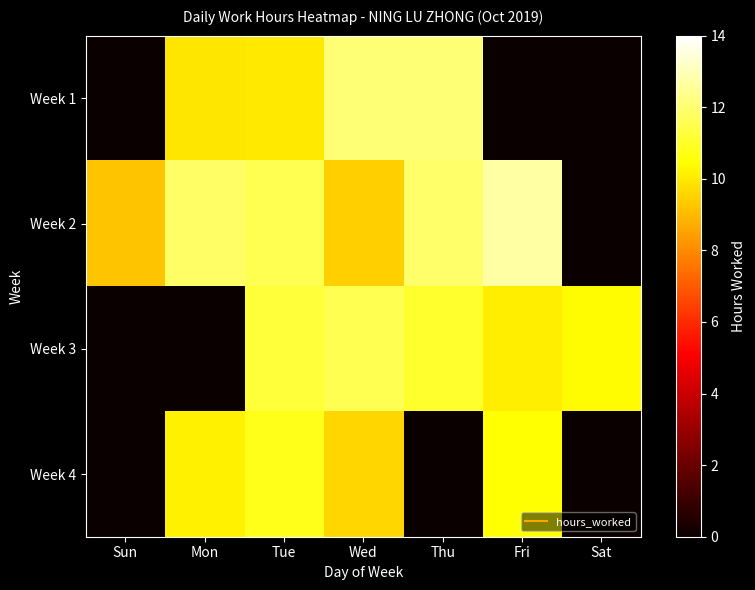

Reading left to right, what are all the values shown in this chart?

Week 1: Sun=0.0	Mon=9.9	Tue=10.0	Wed=12.1	Thu=12.1	Fri=0.0	Sat=0.0
Week 2: Sun=9.2	Mon=11.9	Tue=11.5	Wed=9.4	Thu=11.9	Fri=12.7	Sat=0.0
Week 3: Sun=0.0	Mon=0.0	Tue=11.2	Wed=11.6	Thu=11.1	Fri=10.1	Sat=10.4
Week 4: Sun=0.0	Mon=10.1	Tue=10.8	Wed=9.6	Thu=0.0	Fri=10.5	Sat=0.0